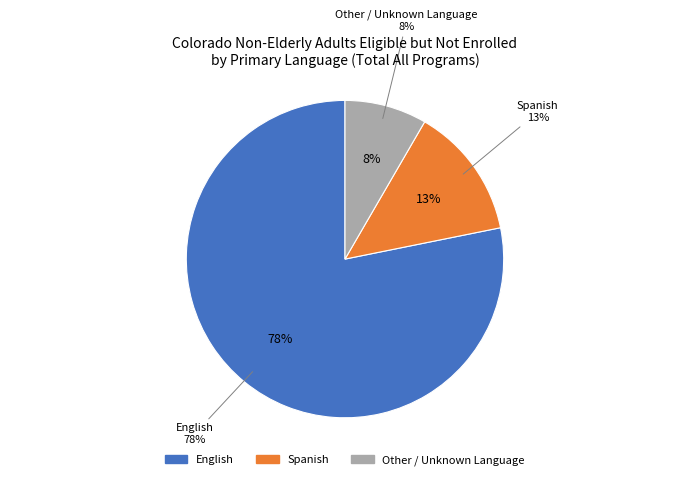

What is the smallest slice in the pie chart?

Other / Unknown Language